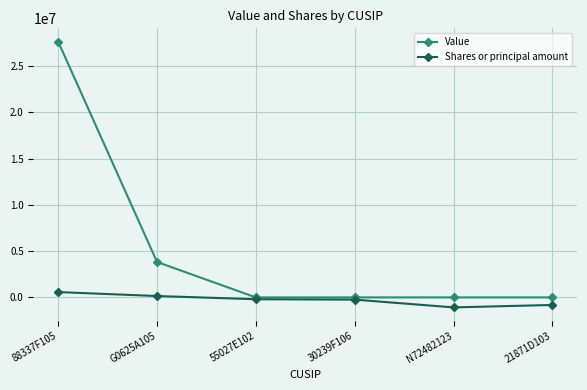

Does the chart have visible grid lines?

Yes